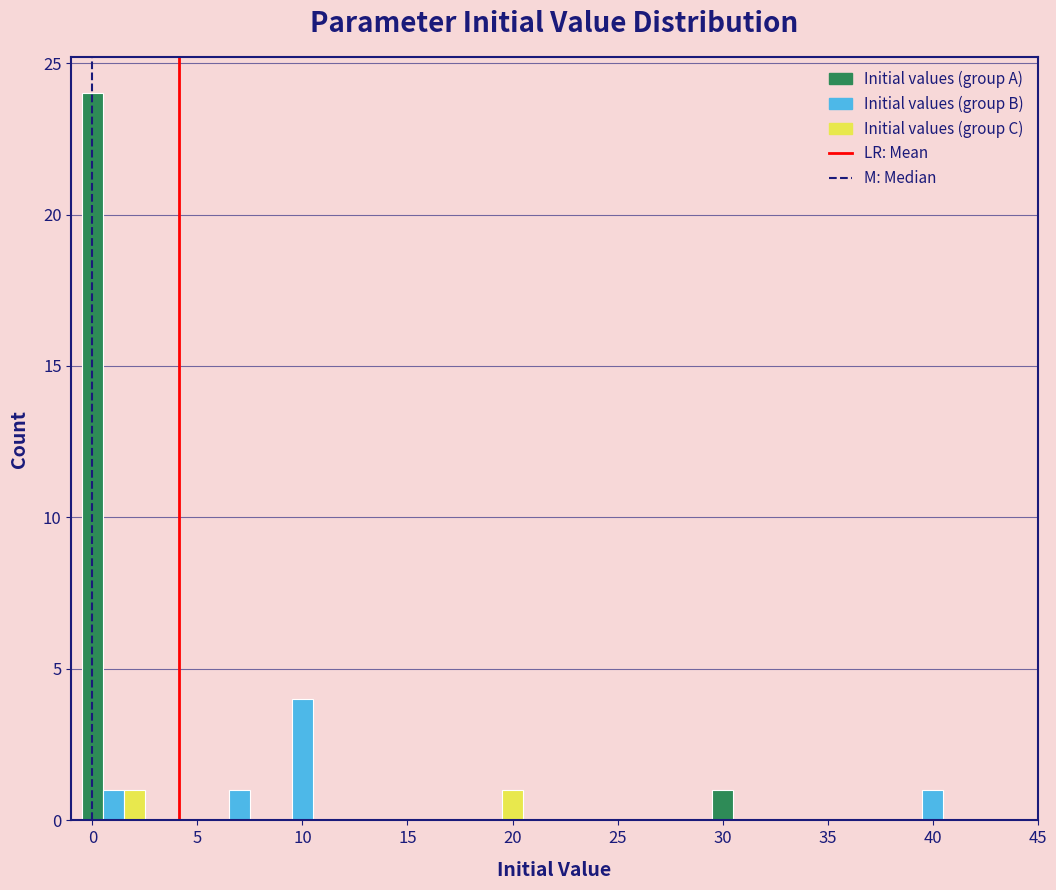

Read against the x-axis, roughly where is the centre of the tallest bar?

0.0